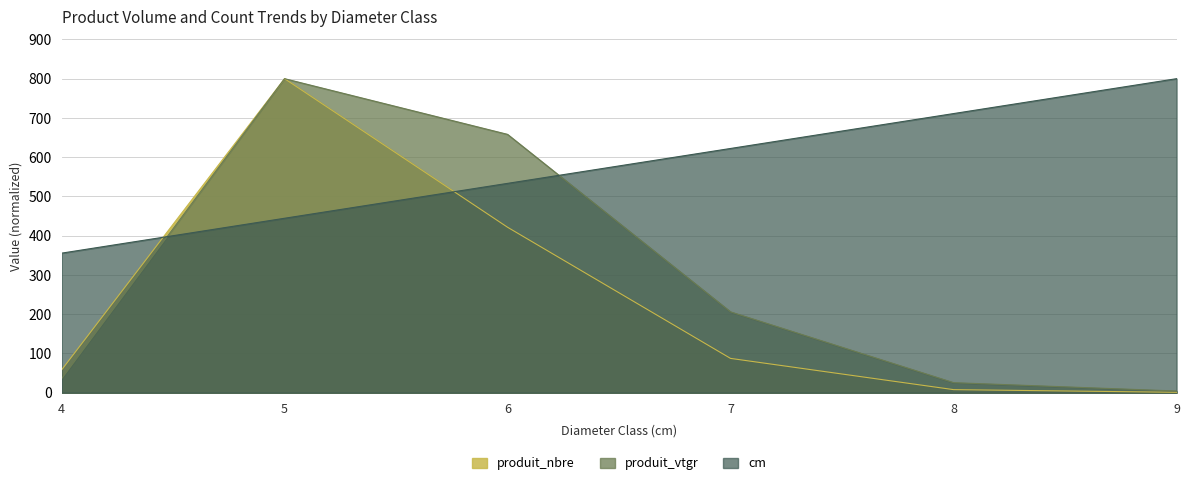

Where is the first local maximum for produit_nbre?

5